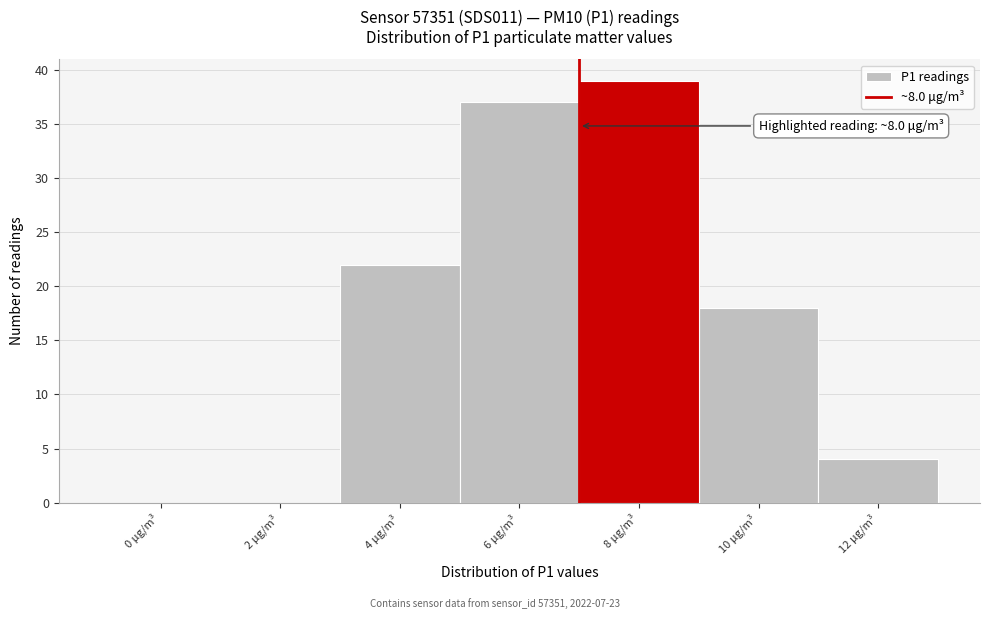

Reading left to right, list all the values displayed in this chart.

0 μg/m³=0	2 μg/m³=0	4 μg/m³=22	6 μg/m³=37	8 μg/m³=39	10 μg/m³=18	12 μg/m³=4